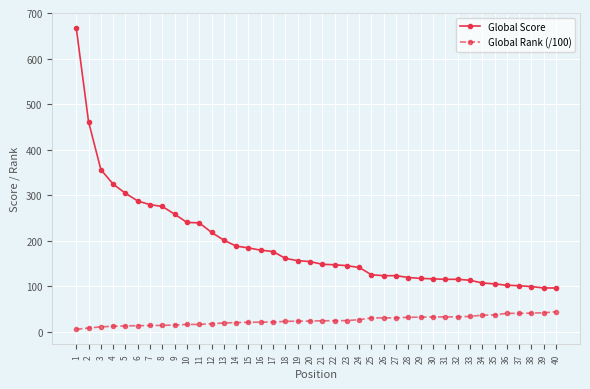

Is it true that Global Score equals 115.0 at 32?

True